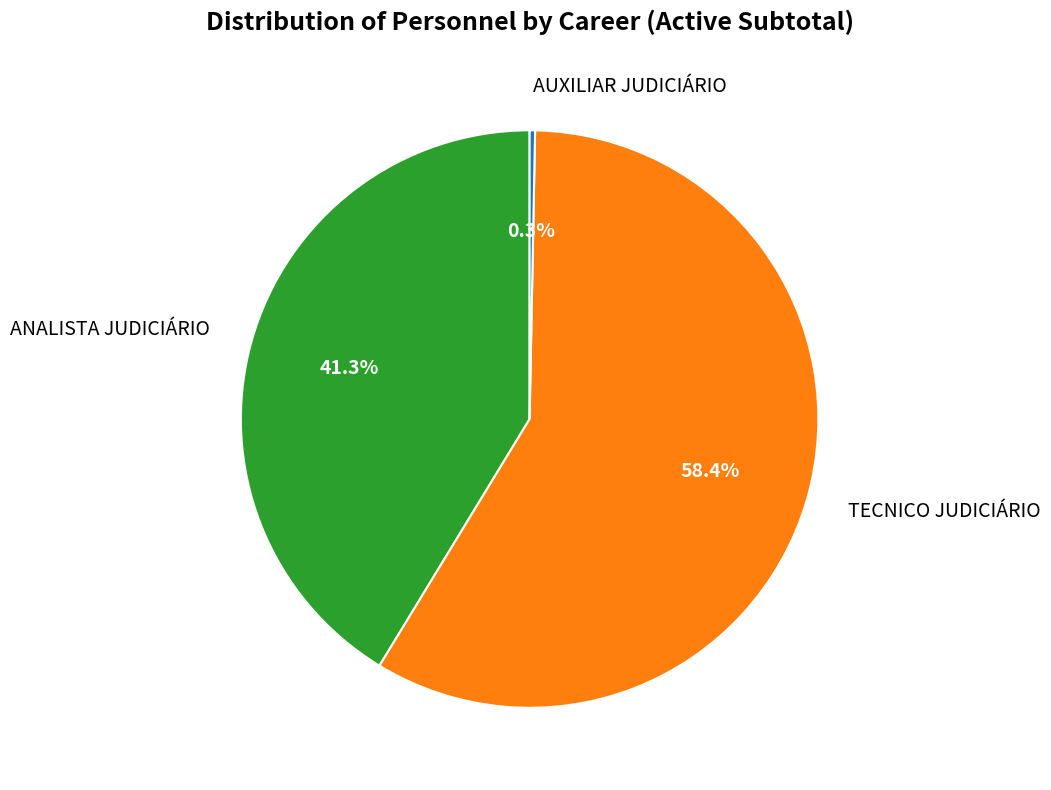

Between TECNICO JUDICIÁRIO and AUXILIAR JUDICIÁRIO, which is larger?

TECNICO JUDICIÁRIO